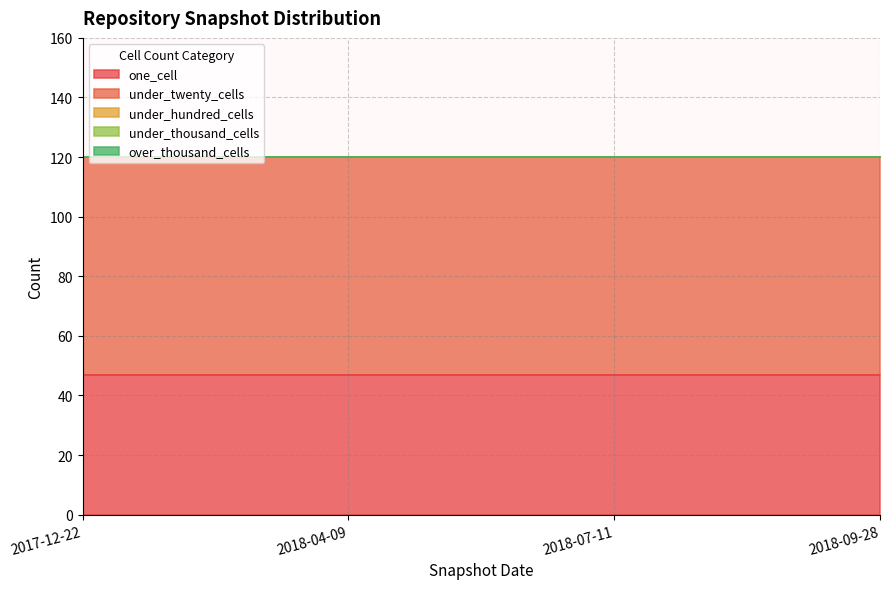

Does the chart display data point markers on the line(s)?

No